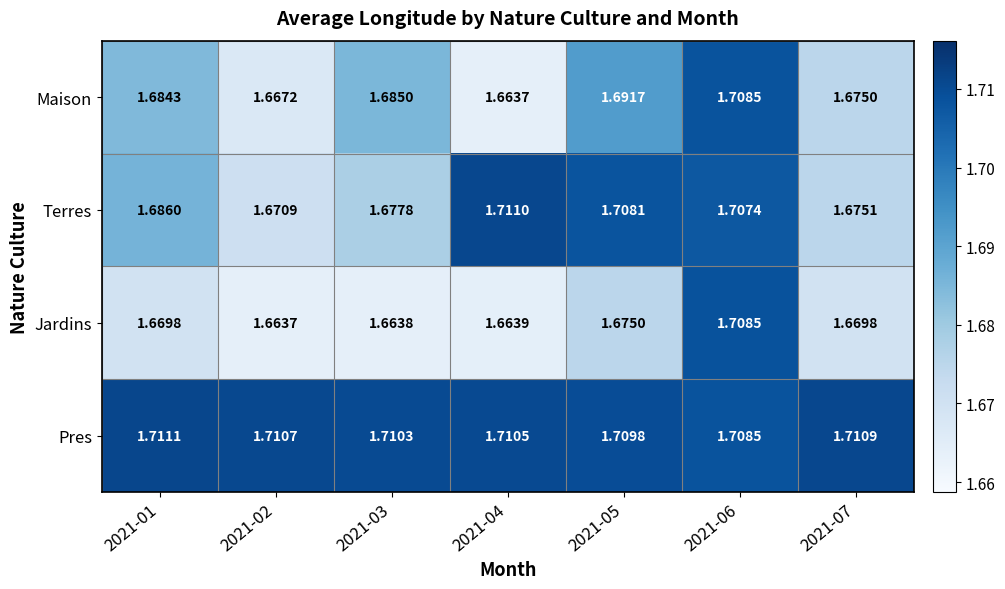

Rank the series by their average value, from lowest to highest.

Jardins, Maison, Terres, Pres